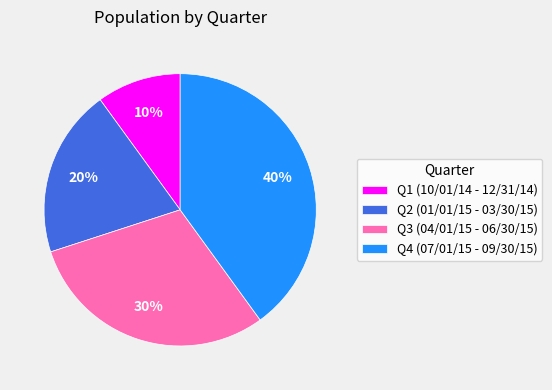

To the nearest percent, what portion does Q4 (07/01/15 - 09/30/15) represent?

40%